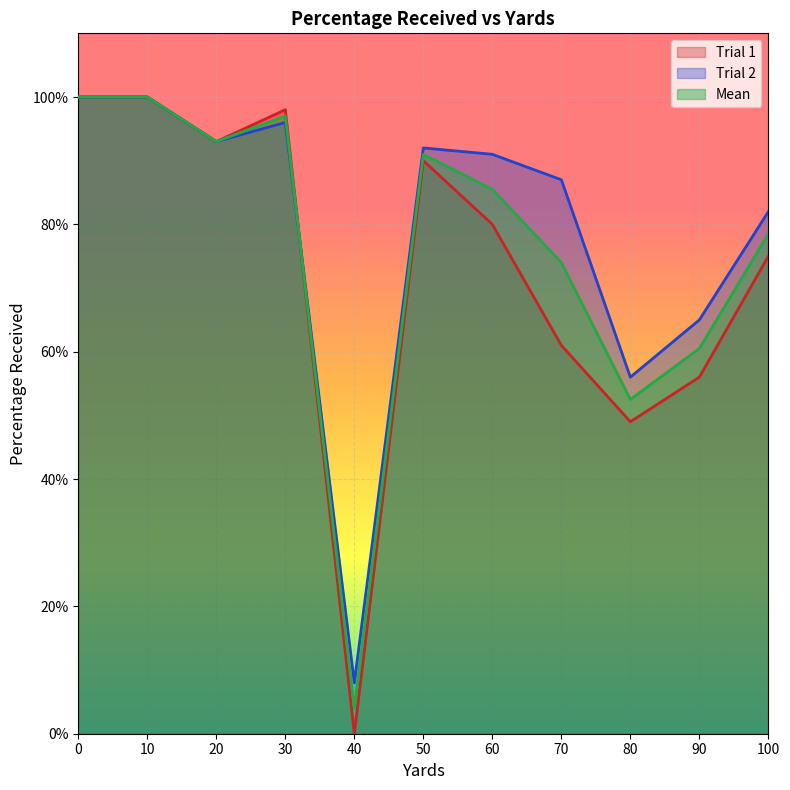

What is the difference between the maximum and minimum values in the Trial 1 series?

100.0